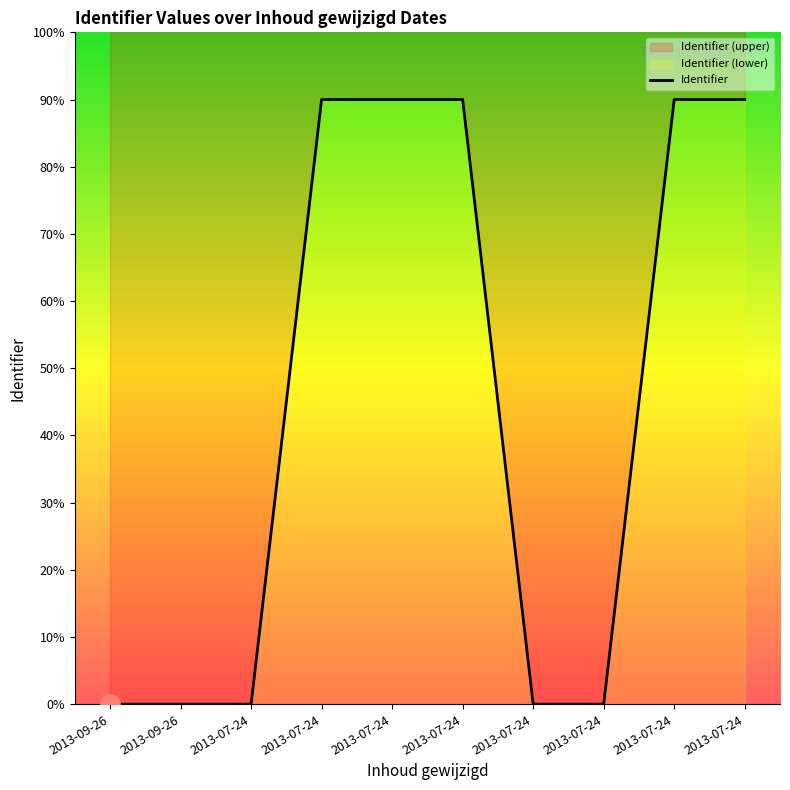

Where is the data nearest to the value 45?

2013-07-24